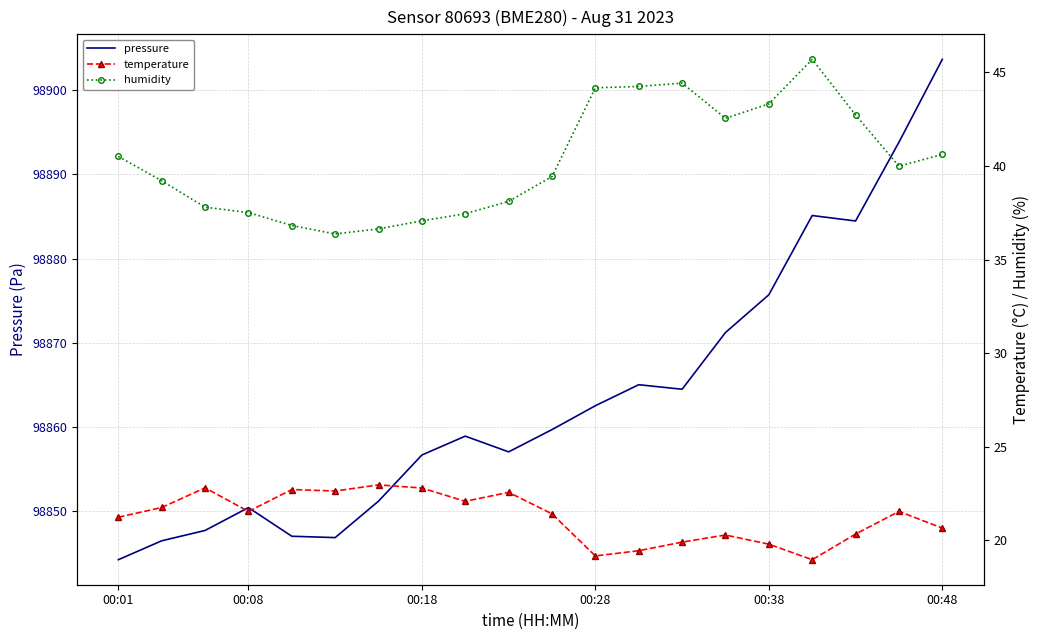

What is the difference between the second highest and minimum values in the temperature series?

3.8